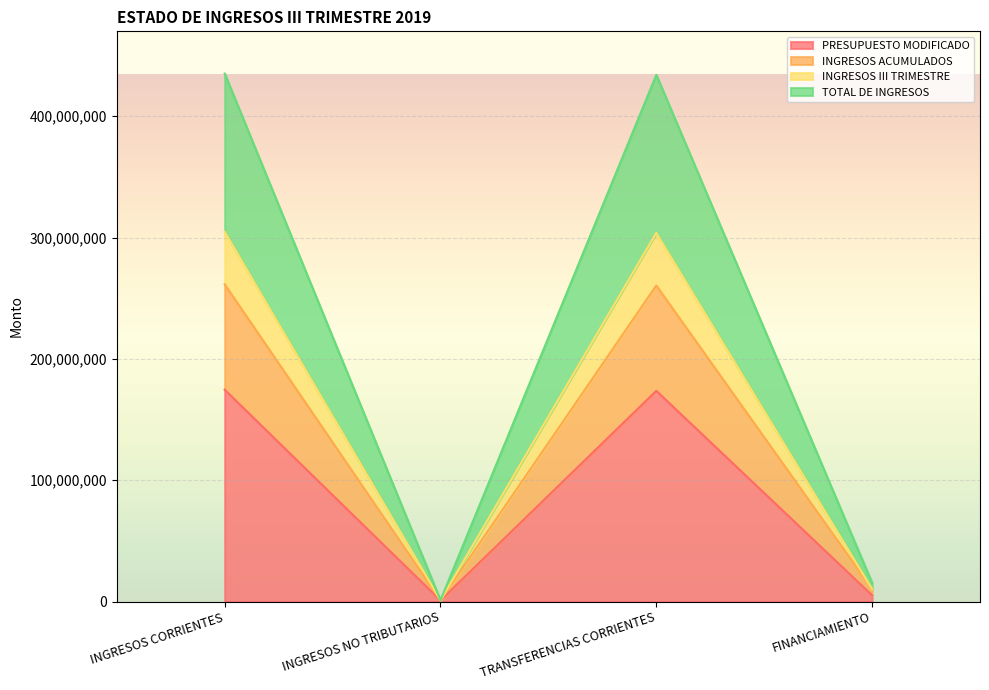

Rank the categories by TOTAL DE INGRESOS value from highest to lowest.

INGRESOS CORRIENTES, TRANSFERENCIAS CORRIENTES, FINANCIAMIENTO, INGRESOS NO TRIBUTARIOS